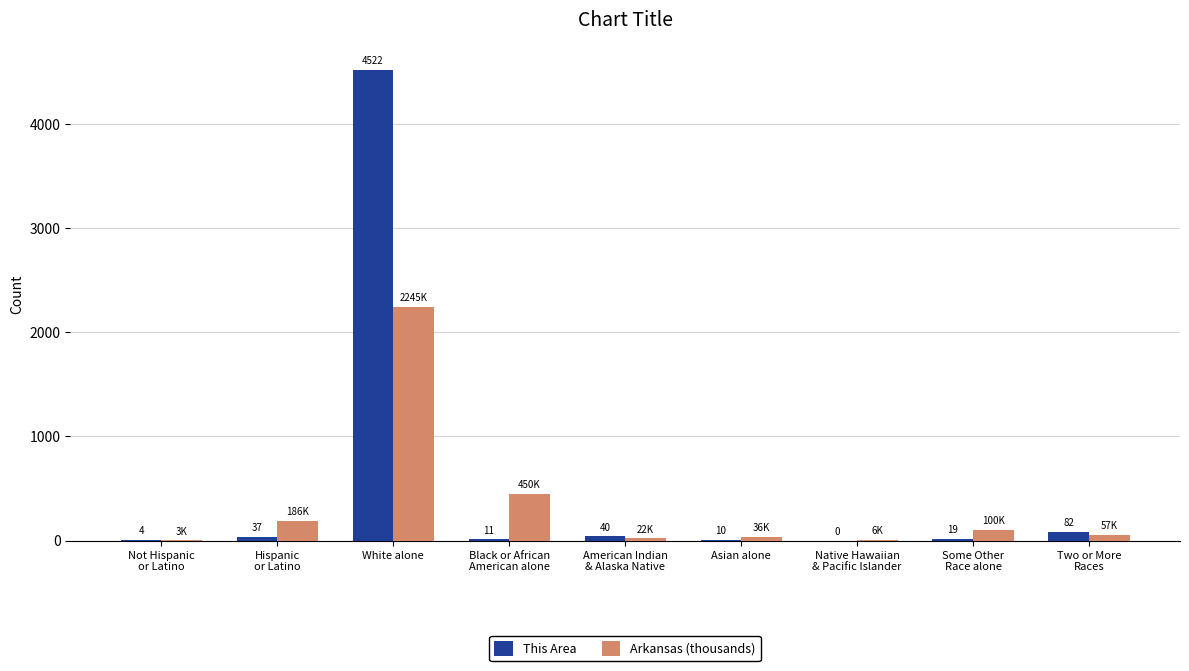

Is it true that Arkansas (thousands) equals 3057.4 at White alone?

False